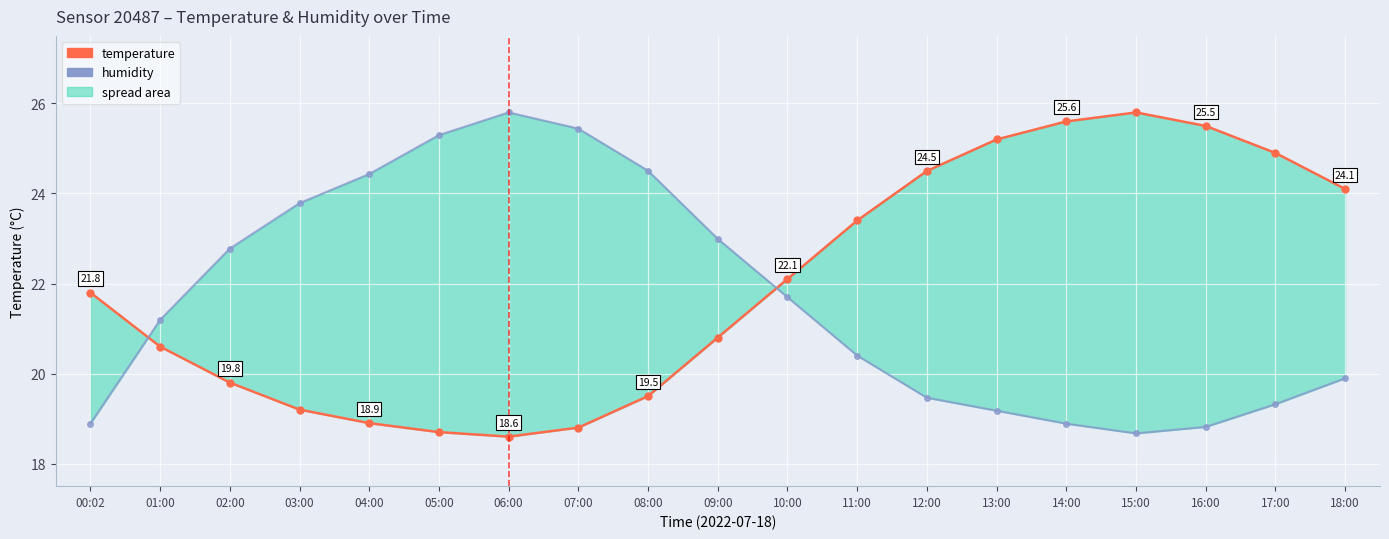

Rank the series by their maximum value, from highest to lowest.

temperature, humidity